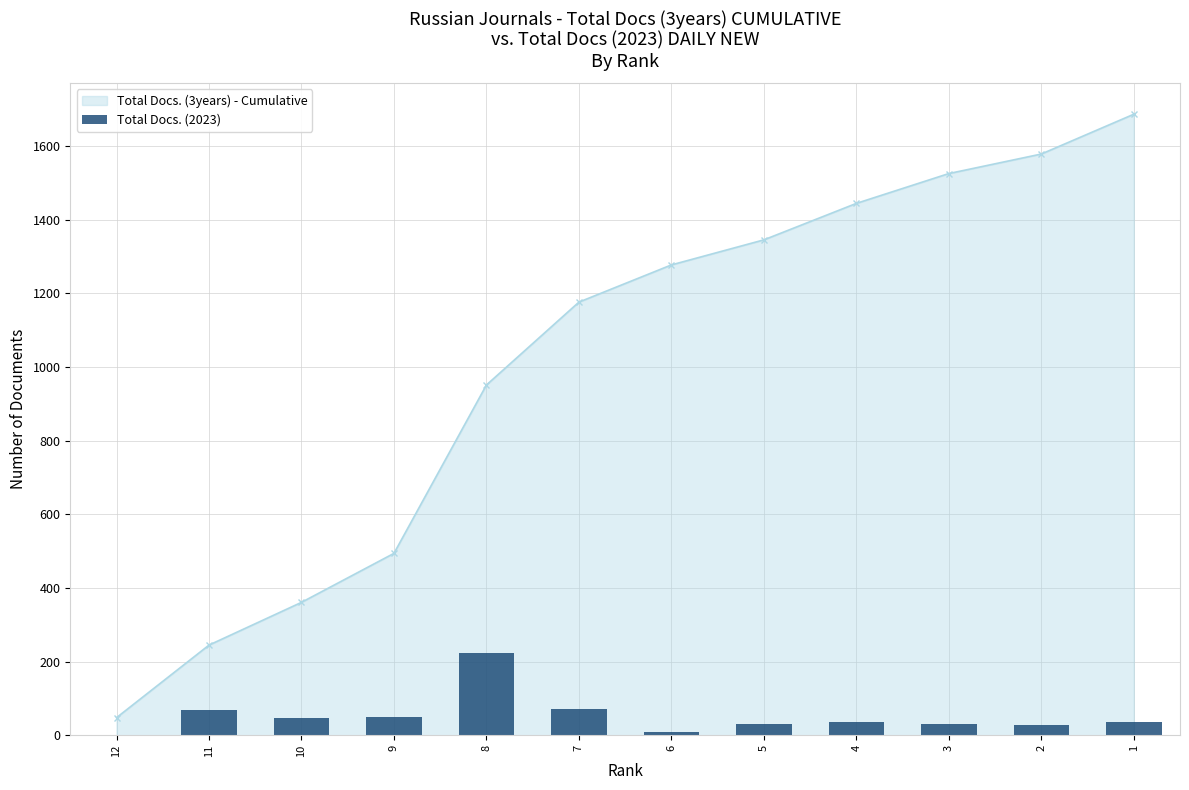

Reading left to right, what are all the values shown in this chart?

0	69	46	49	224	71	9	32	37	30	28	35